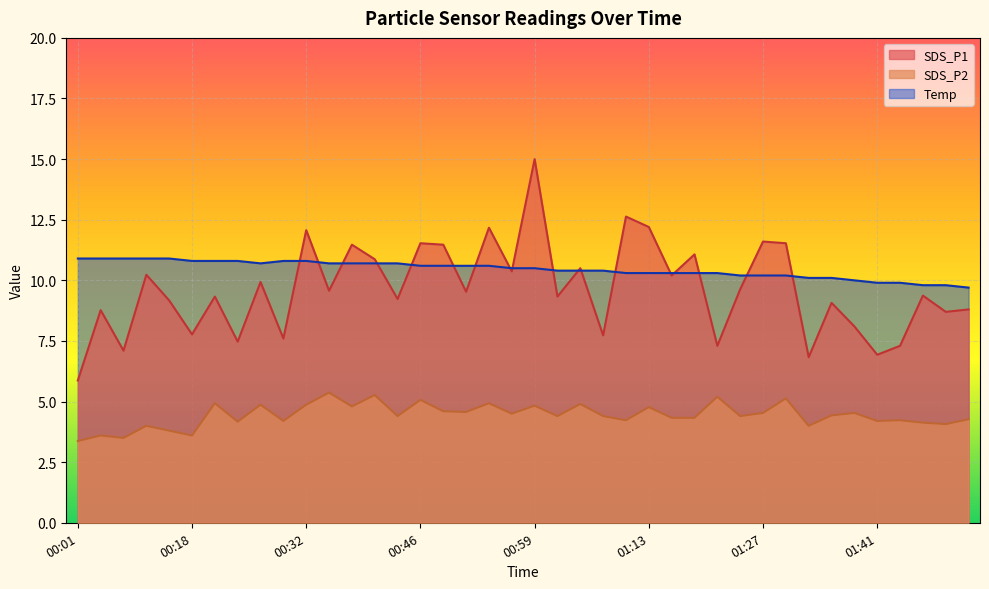

At which category does SDS_P1 reach its first local peak?

00:04